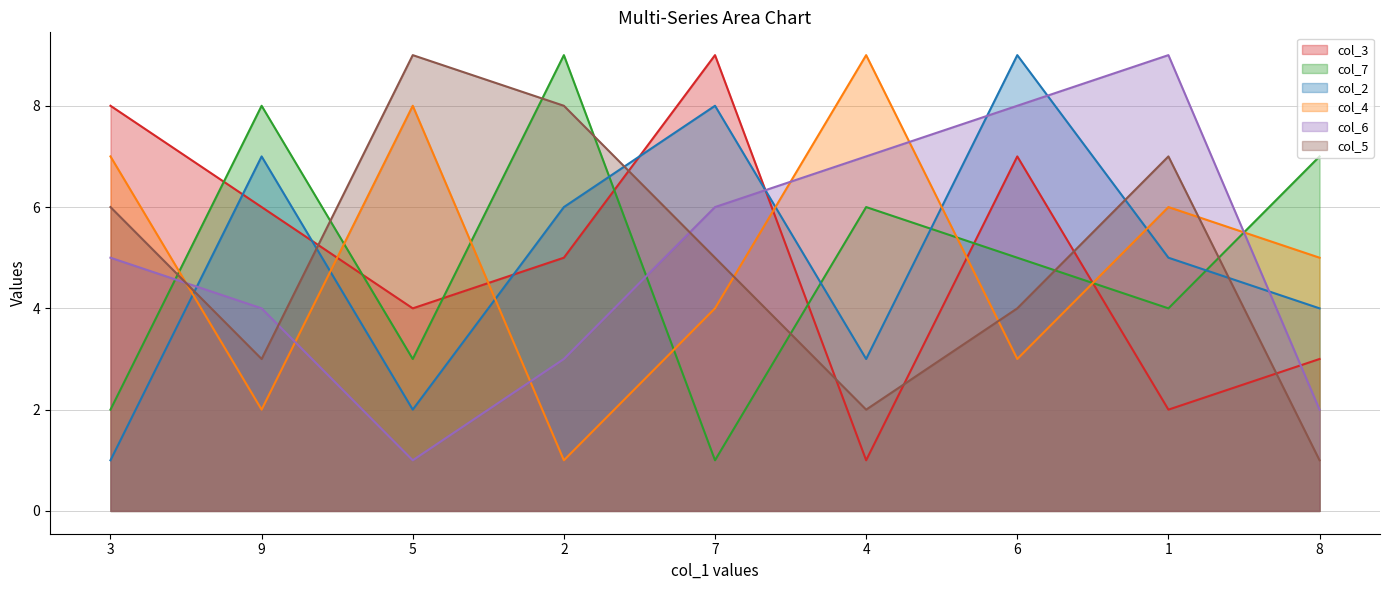

What is the label of the 7th point from the right?

5